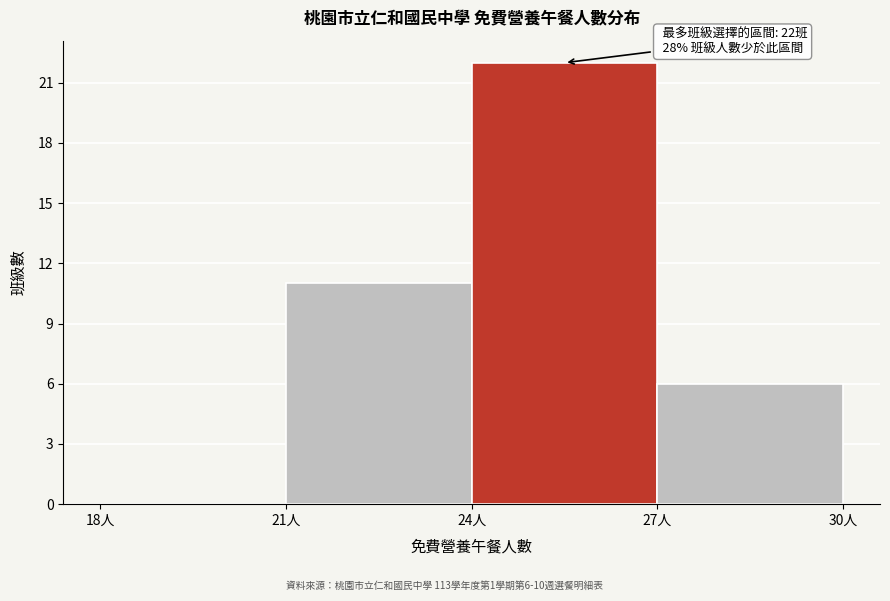

Over which range of the x-axis is the bar tallest?

24 to 27